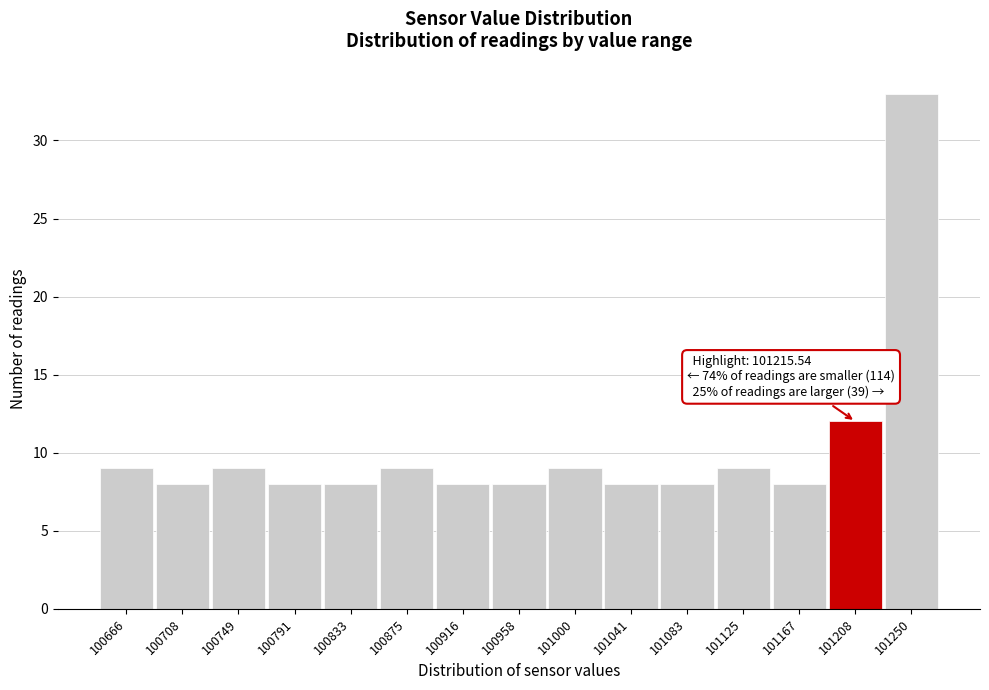

Over which range of the x-axis is the bar tallest?

101230 to 101270